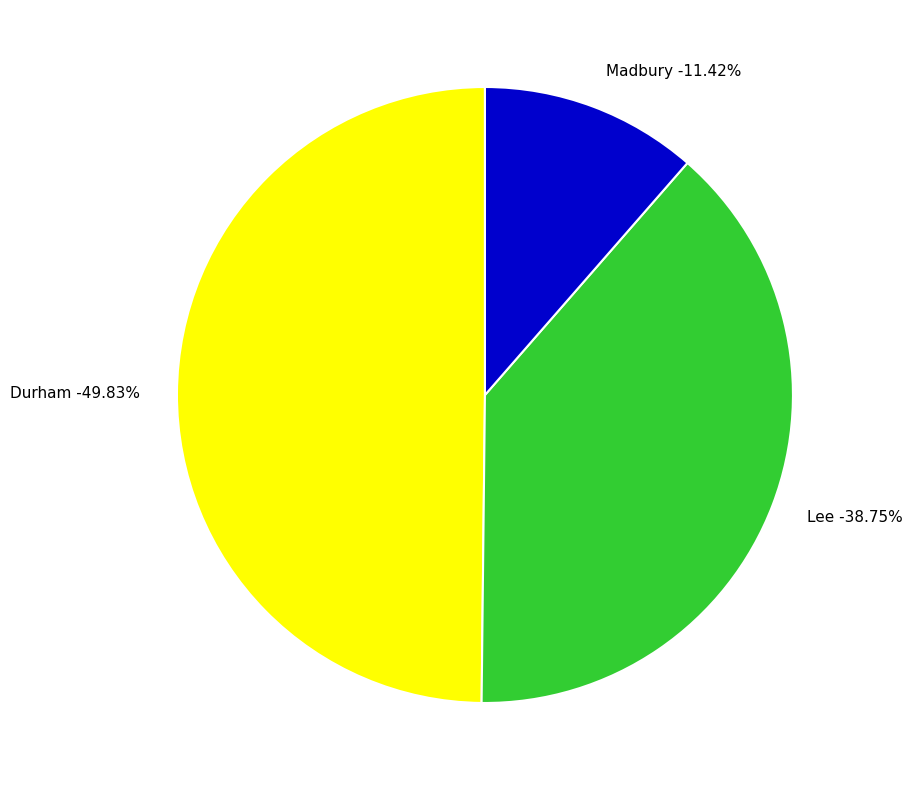

What is the largest slice in the pie chart?

Durham